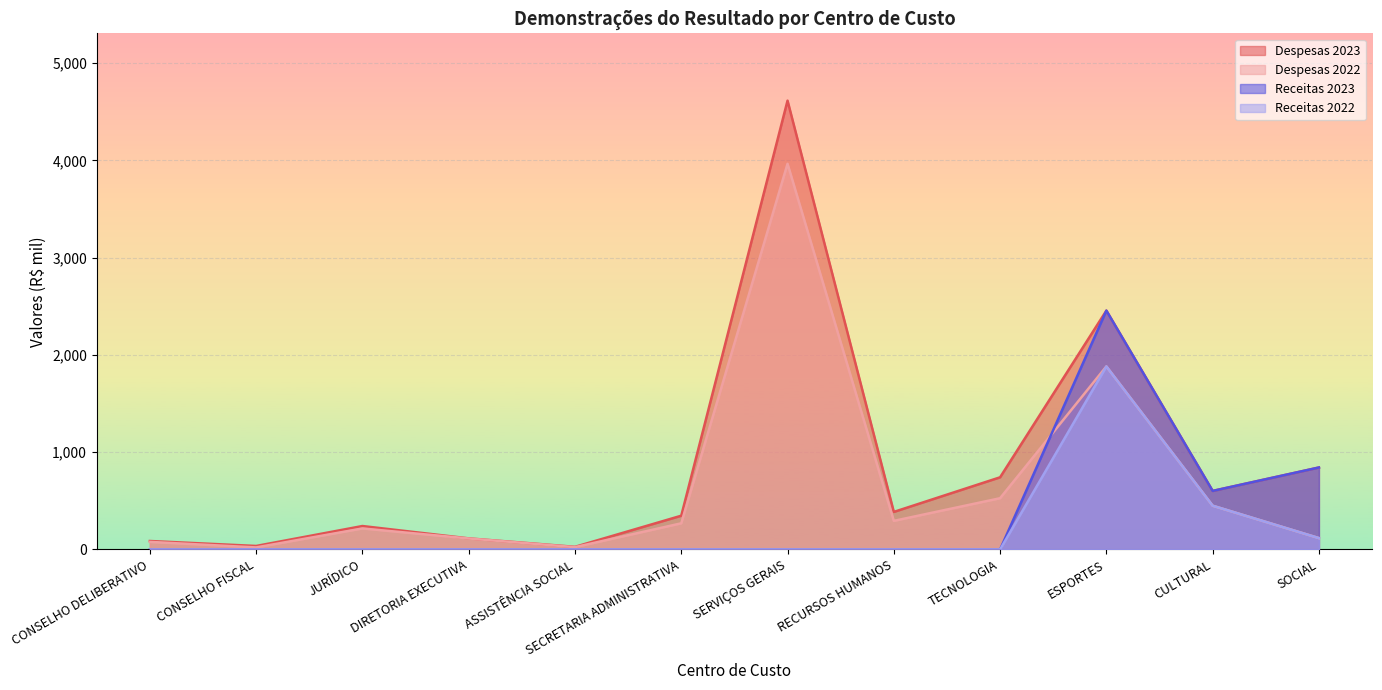

Rank the categories by Receitas 2023 value from highest to lowest.

ESPORTES, SOCIAL, CULTURAL, CONSELHO DELIBERATIVO, CONSELHO FISCAL, JURÍDICO, DIRETORIA EXECUTIVA, ASSISTÊNCIA SOCIAL, SECRETARIA ADMINISTRATIVA, SERVIÇOS GERAIS, RECURSOS HUMANOS, TECNOLOGIA